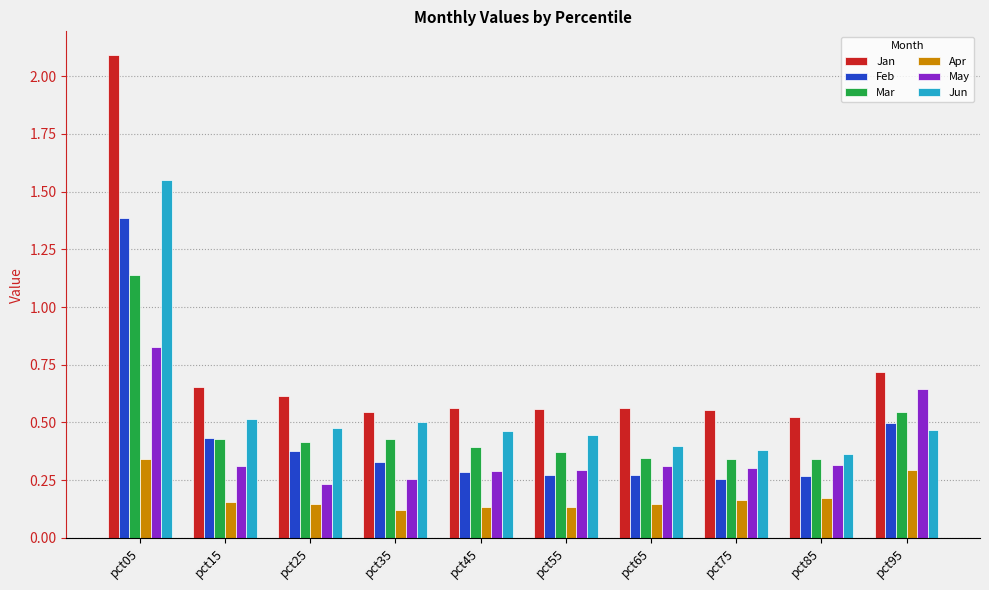

How many Jan values are between 0 and 1?

9